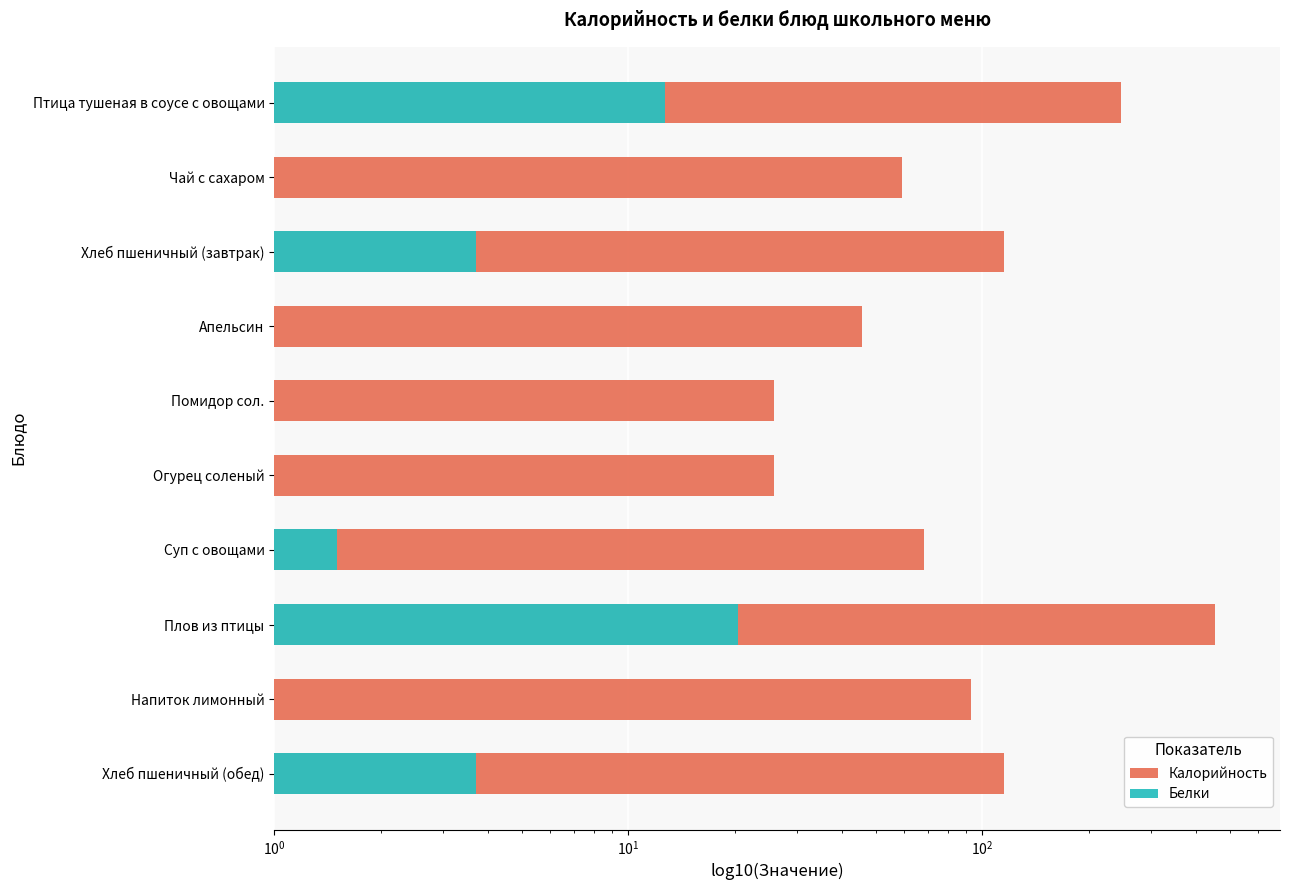

What is the difference between the second highest and minimum values in the Калорийность series?

221.2